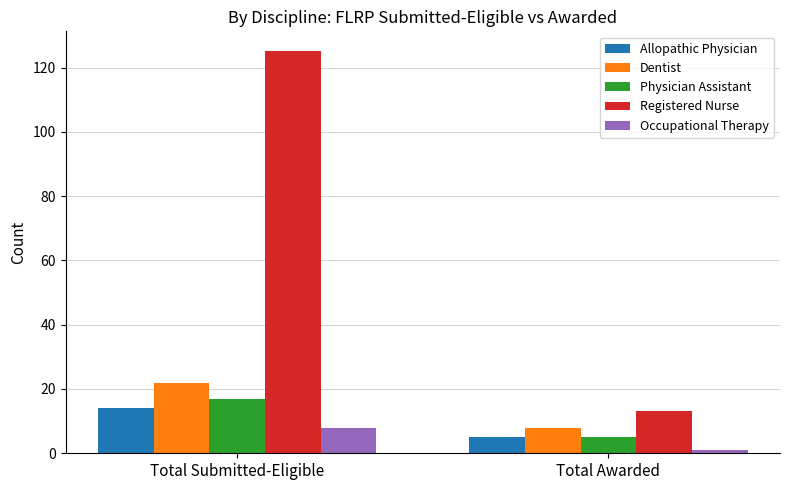

Which category has the highest value in the Physician Assistant series?

Total Submitted-Eligible